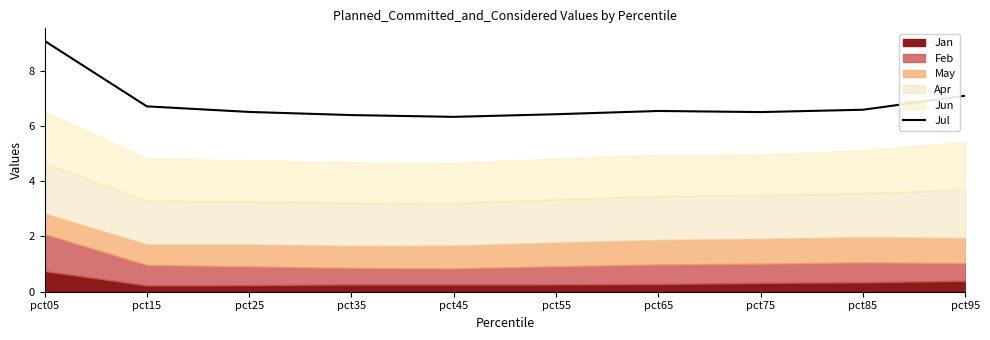

What is the highest value of the Jul series?

9.1